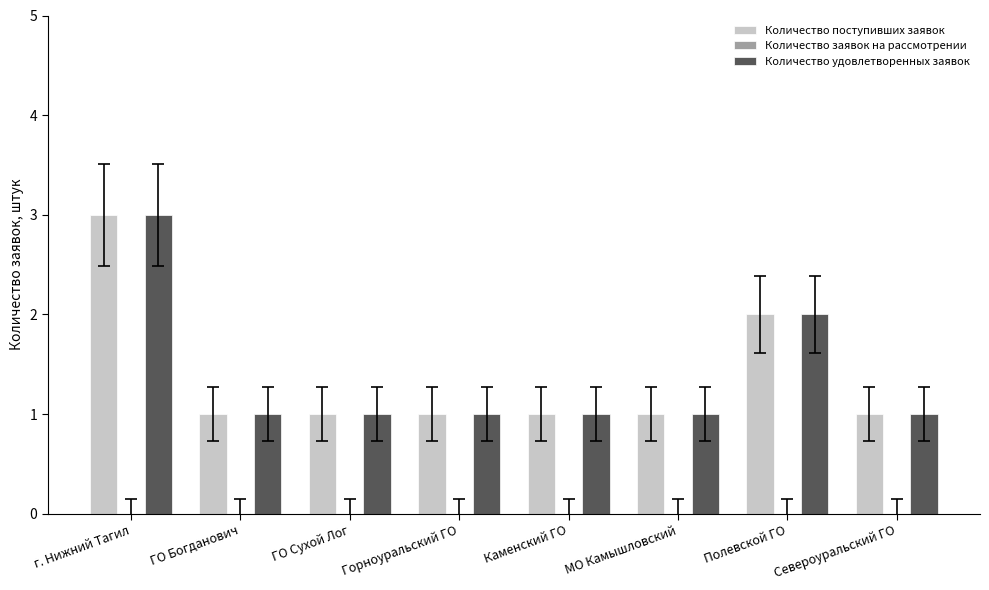

The Количество поступивших заявок series shows 2 at г. Нижний Тагил. True or false?

False